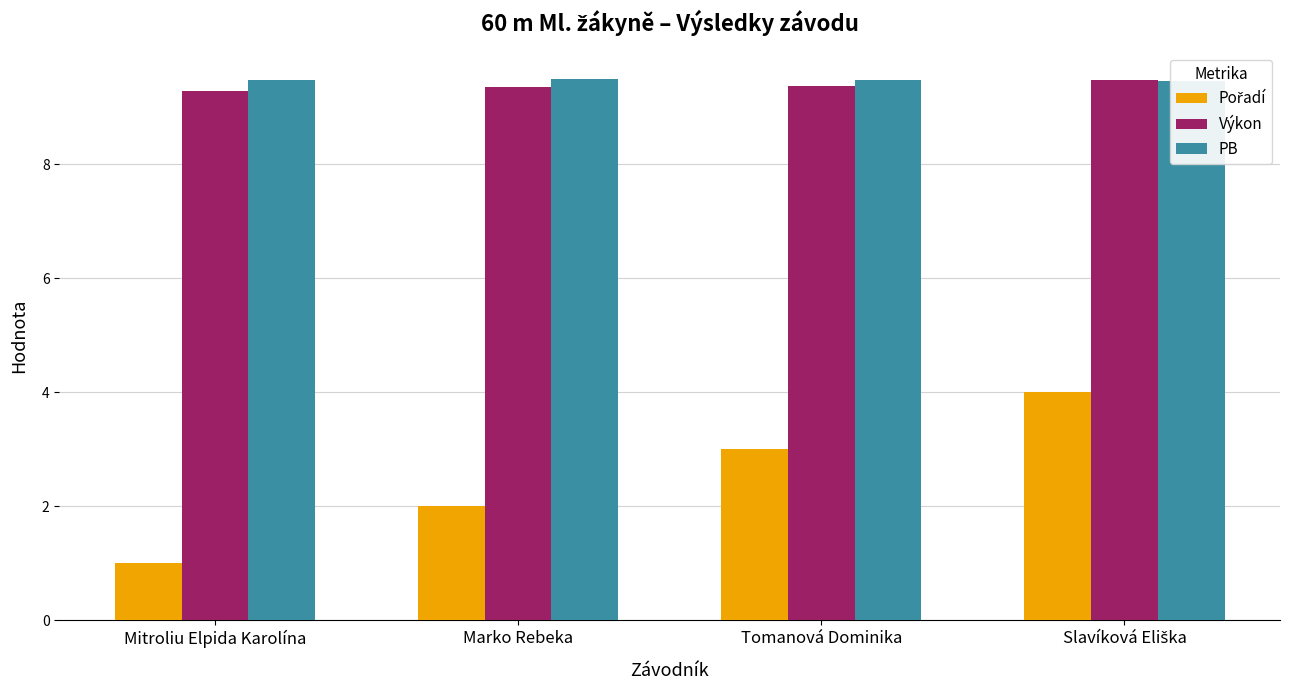

What is the approximate value of Pořadí at Mitroliu Elpida Karolína?

1.0